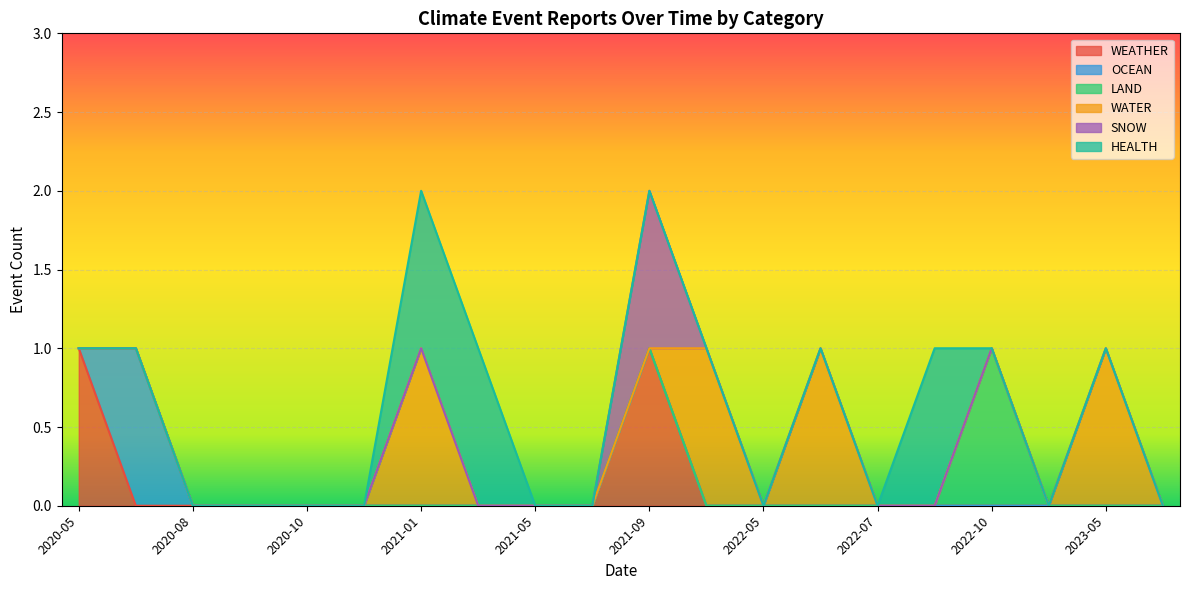

What is the difference between the LAND values at 2021-09 and 2022-10?

1